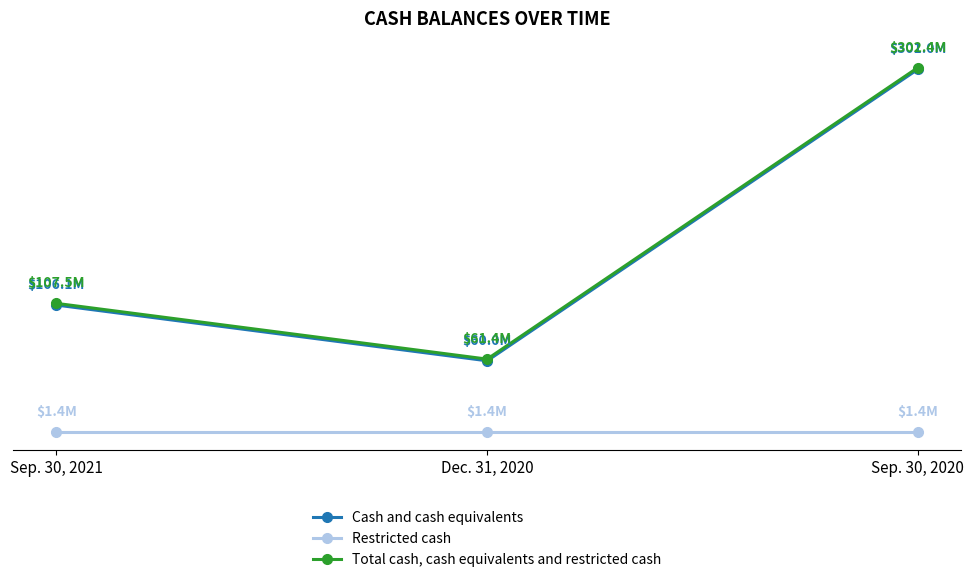

What are all the series names shown in the legend?

Cash and cash equivalents, Restricted cash, Total cash, cash equivalents and restricted cash